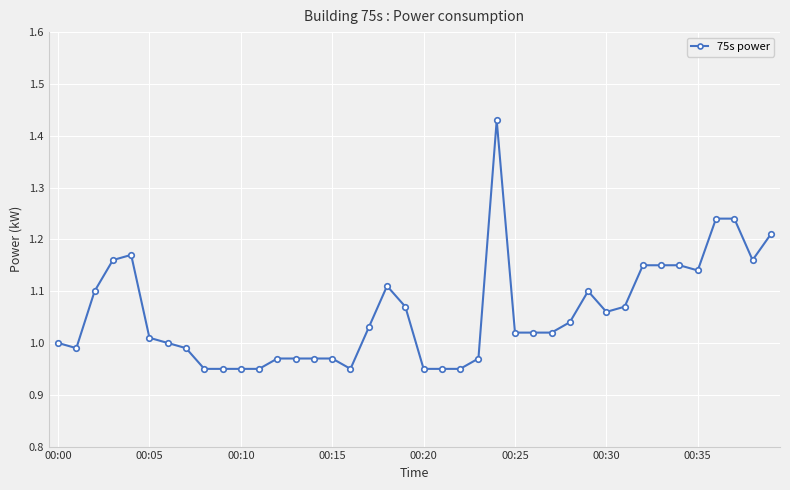

True or false: there are more than 0 points higher than both neighbors.

True